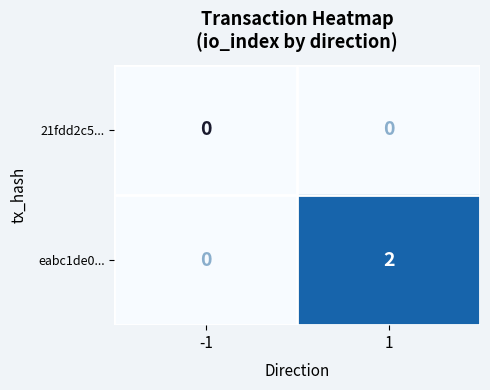

True or false: eabc1de0... has a value of 3 at 1.

False